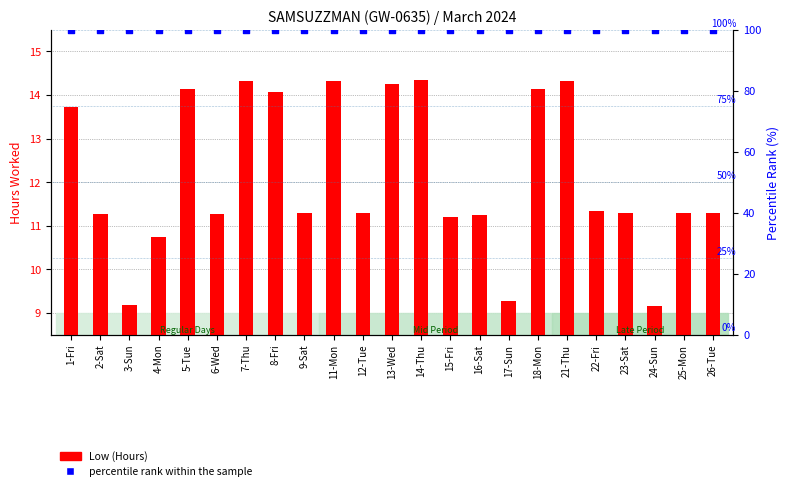

Is the value of Low (Hours) at 17-Sun greater than the value of percentile rank within the sample at 14-Thu?

No